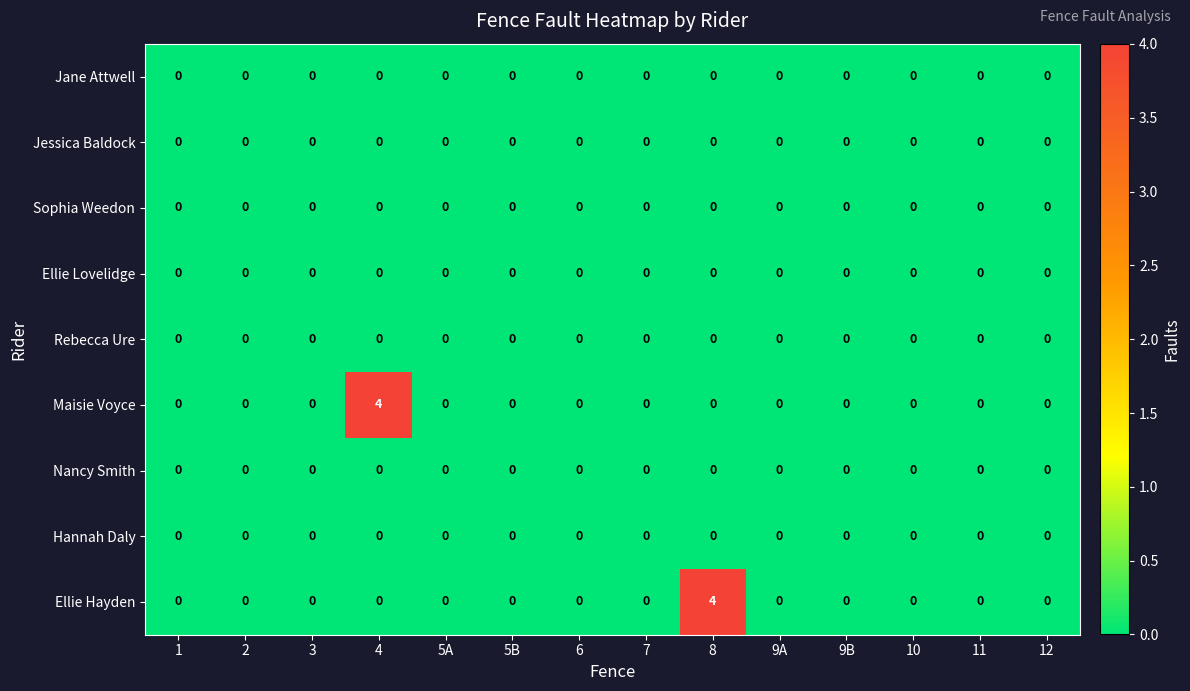

What is the maximum value shown in the chart?

4